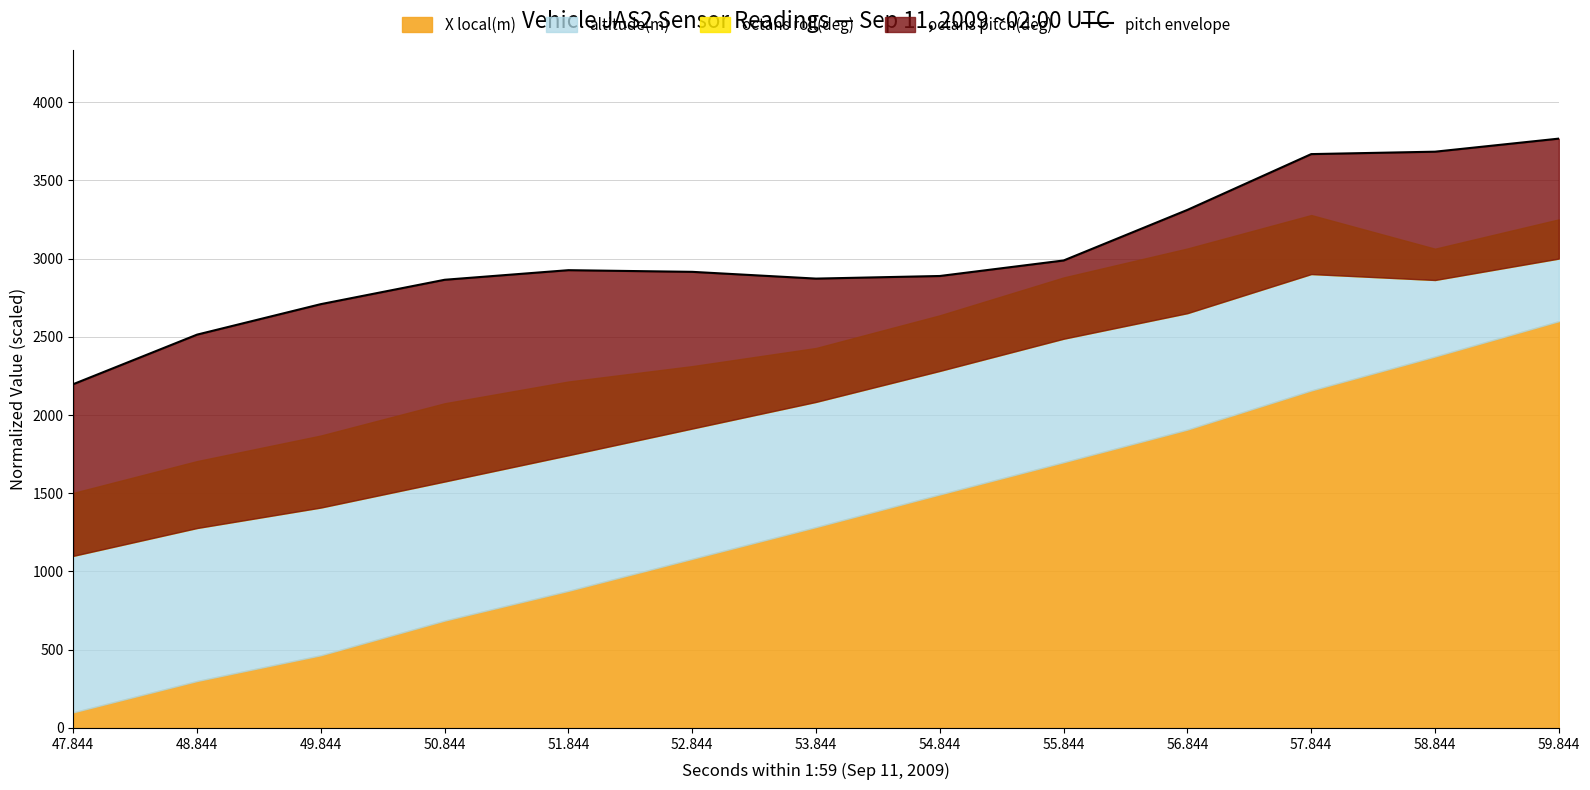

At which category does the chart reach its minimum across all series?

47.844